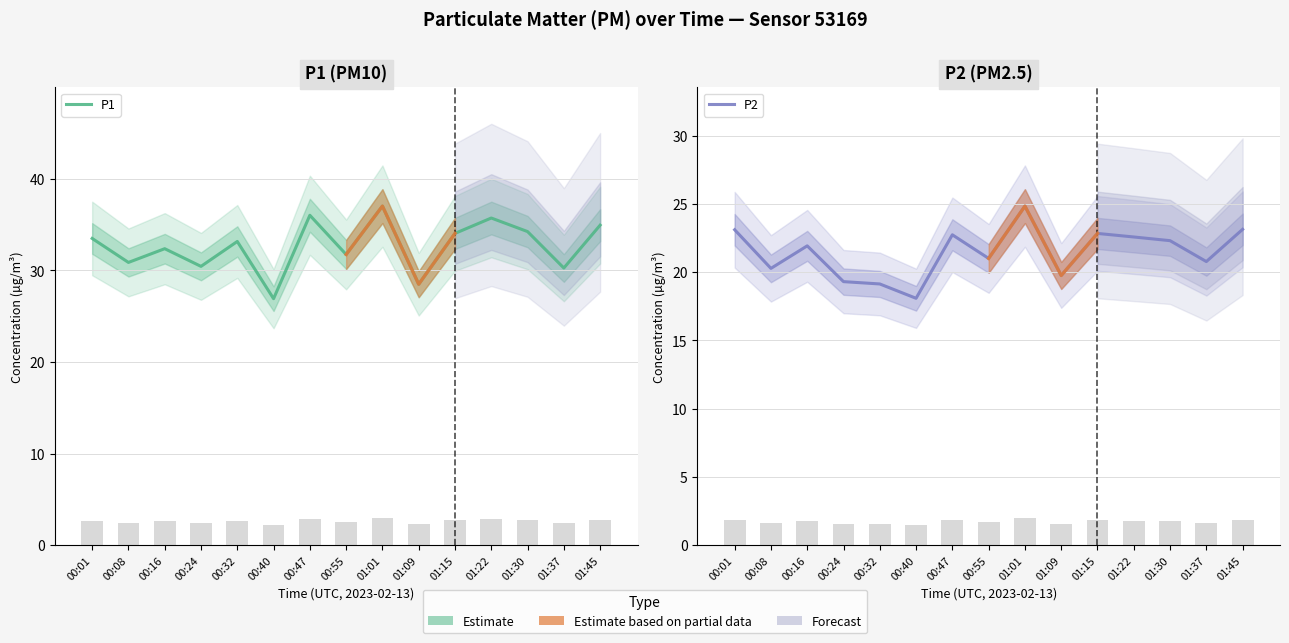

How many values in the P1 series are below 33?

7